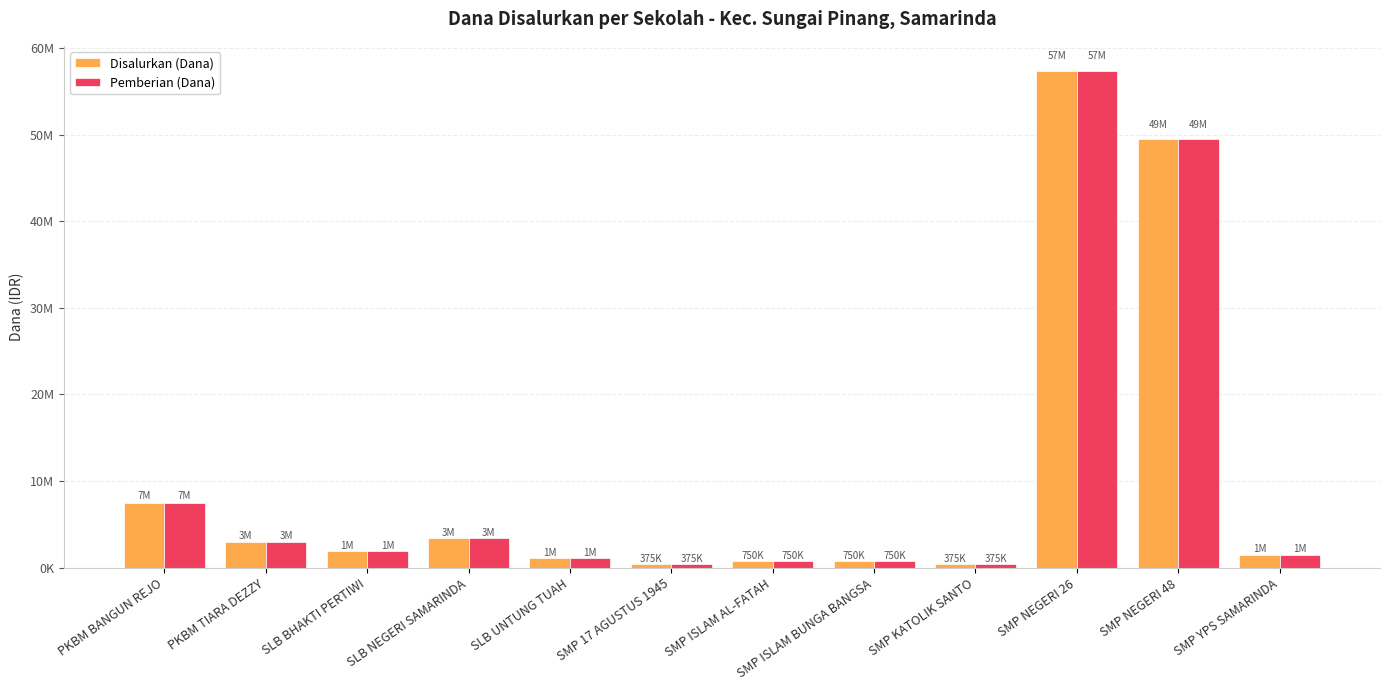

Reading left to right, extract all data points from this chart.

Disalurkan (Dana): 7500000	3000000	1875000	3375000	1125000	375000	750000	750000	375000	57375000	49500000	1500000
Pemberian (Dana): 7500000	3000000	1875000	3375000	1125000	375000	750000	750000	375000	57375000	49500000	1500000